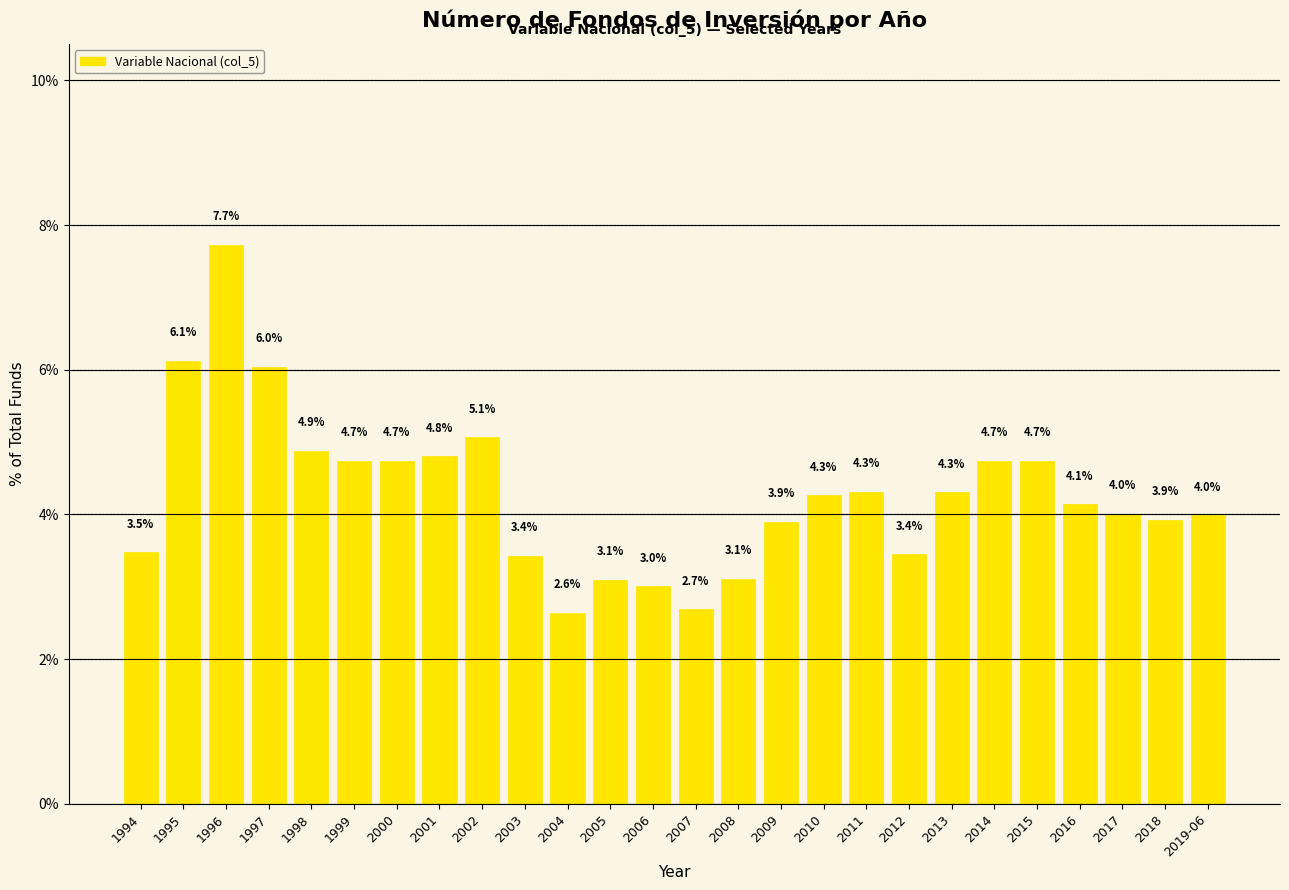

What is the change in value from 2000 to 2013?

-0.4